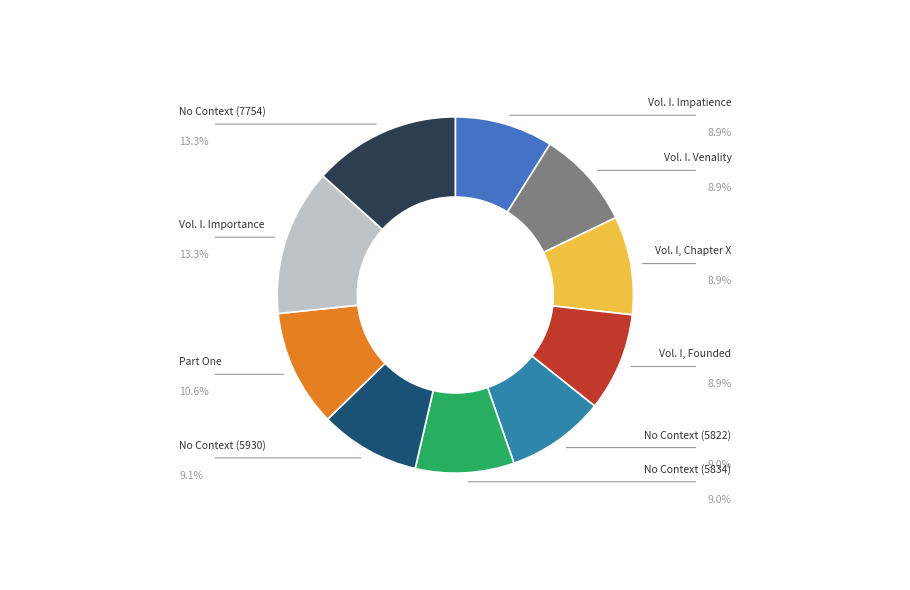

What is the largest slice in the pie chart?

No Context (7754)